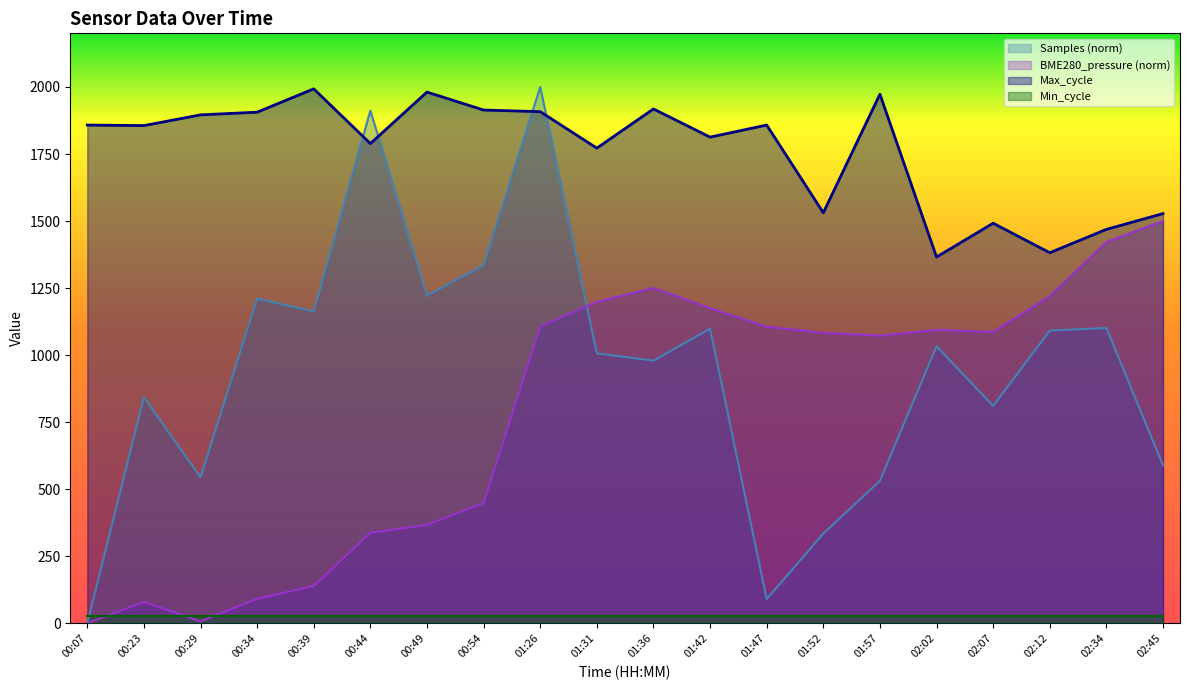

At which label does Max_cycle first exceed 1858?

00:29